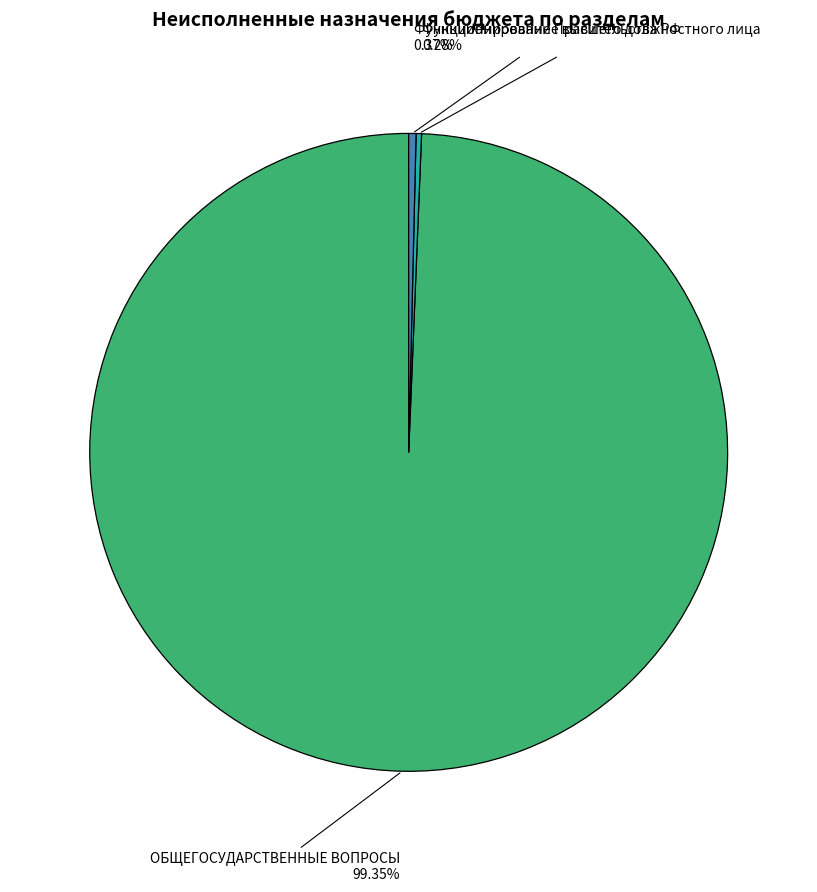

Does any single category account for the majority?

Yes